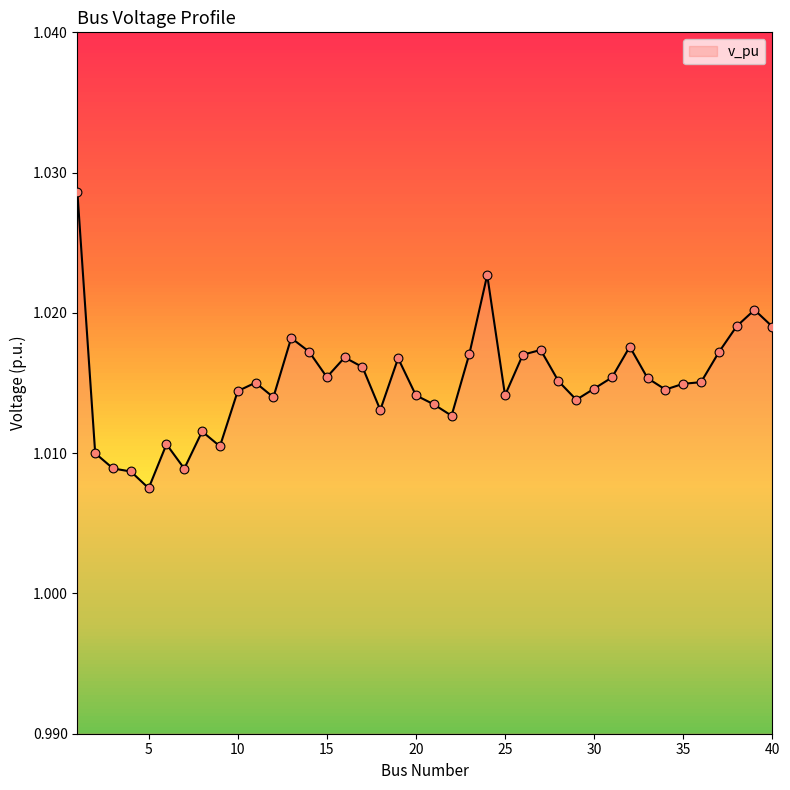

How many lines are shown in the chart?

1